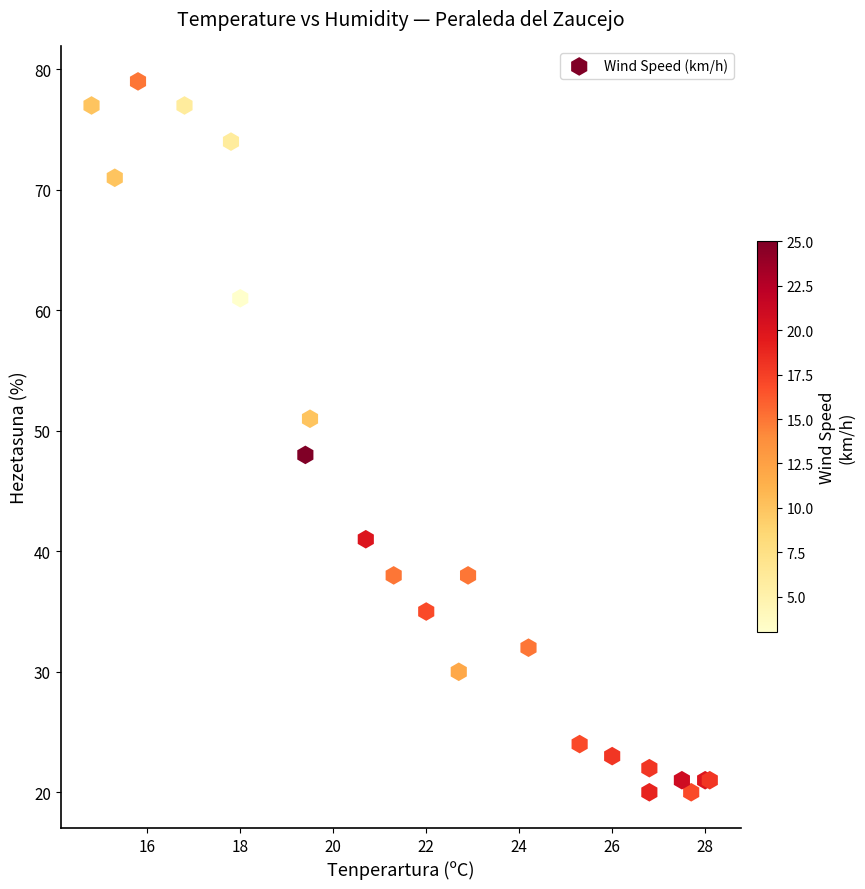

What Y value in the scatter plot is closest to 49?

48